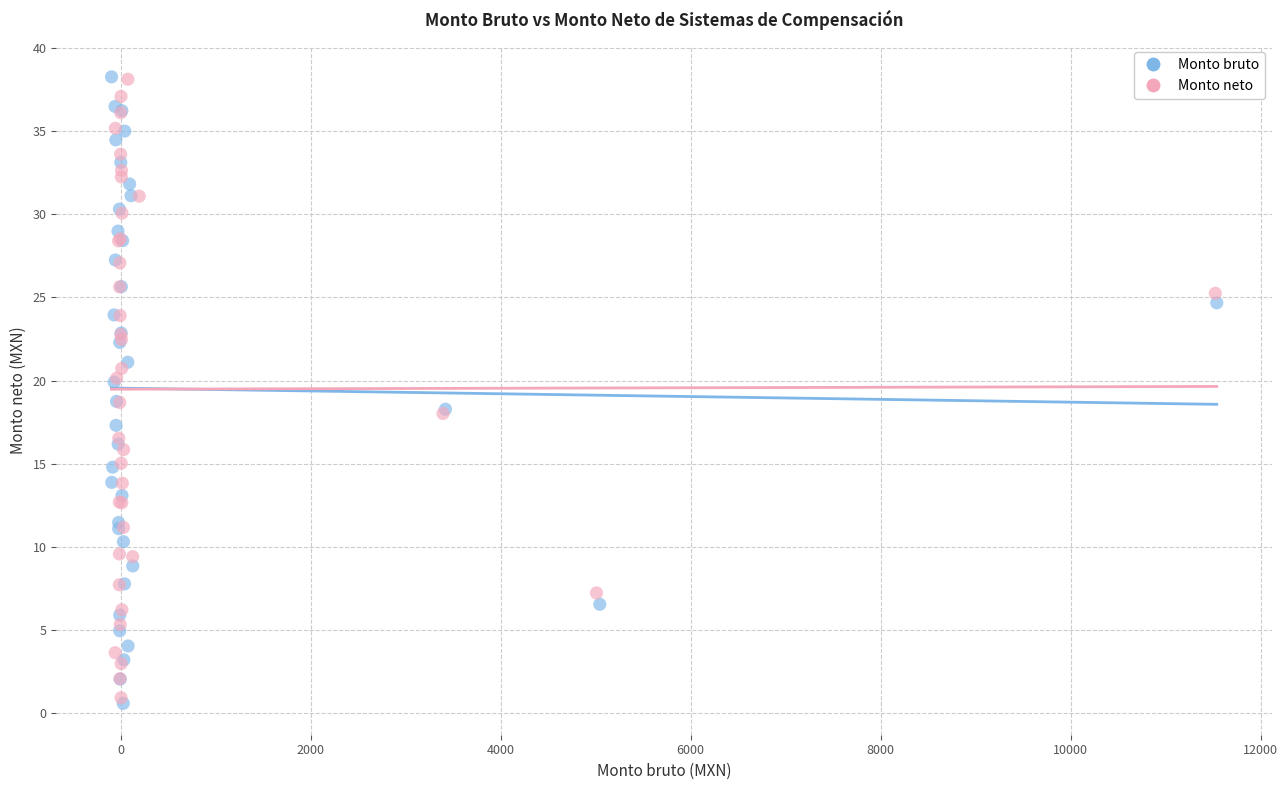

What are all the series names shown in the legend?

Monto bruto, Monto neto